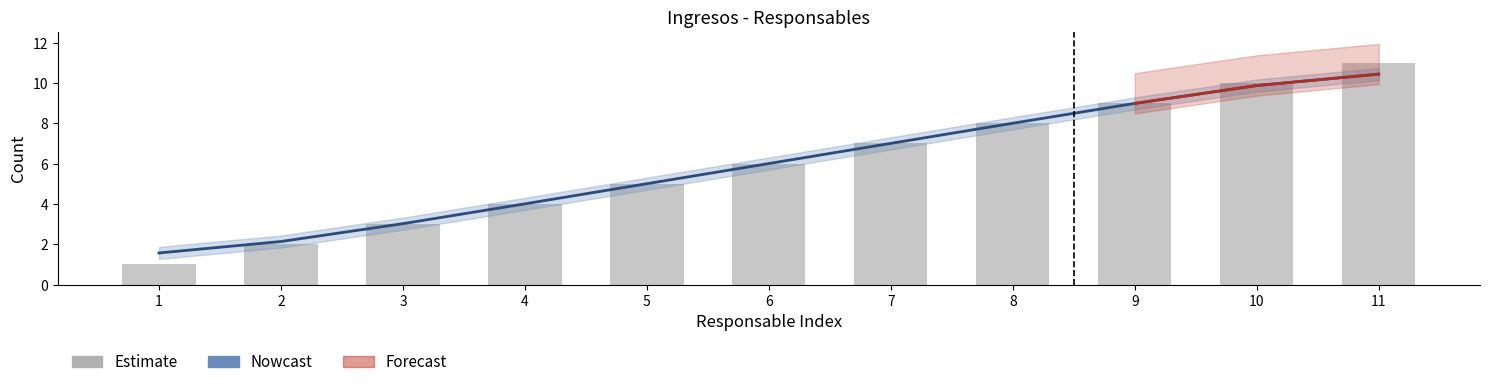

Count the Responsables de recibir los ingresos values in the range 3 to 9.

7